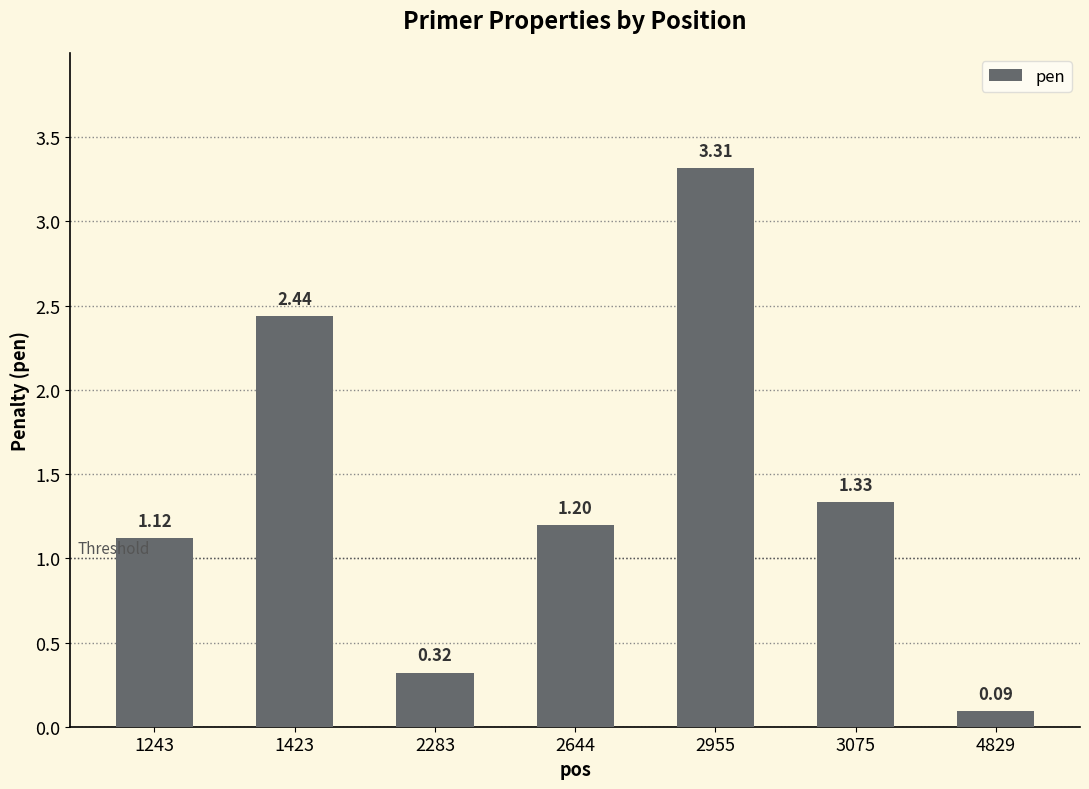

List the labels in order of value, largest first.

2955, 1423, 3075, 2644, 1243, 2283, 4829